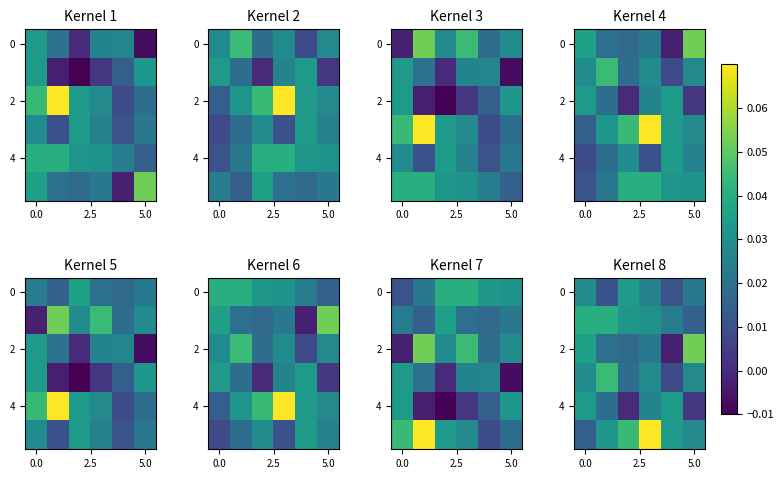

What is the greatest value displayed?

0.1